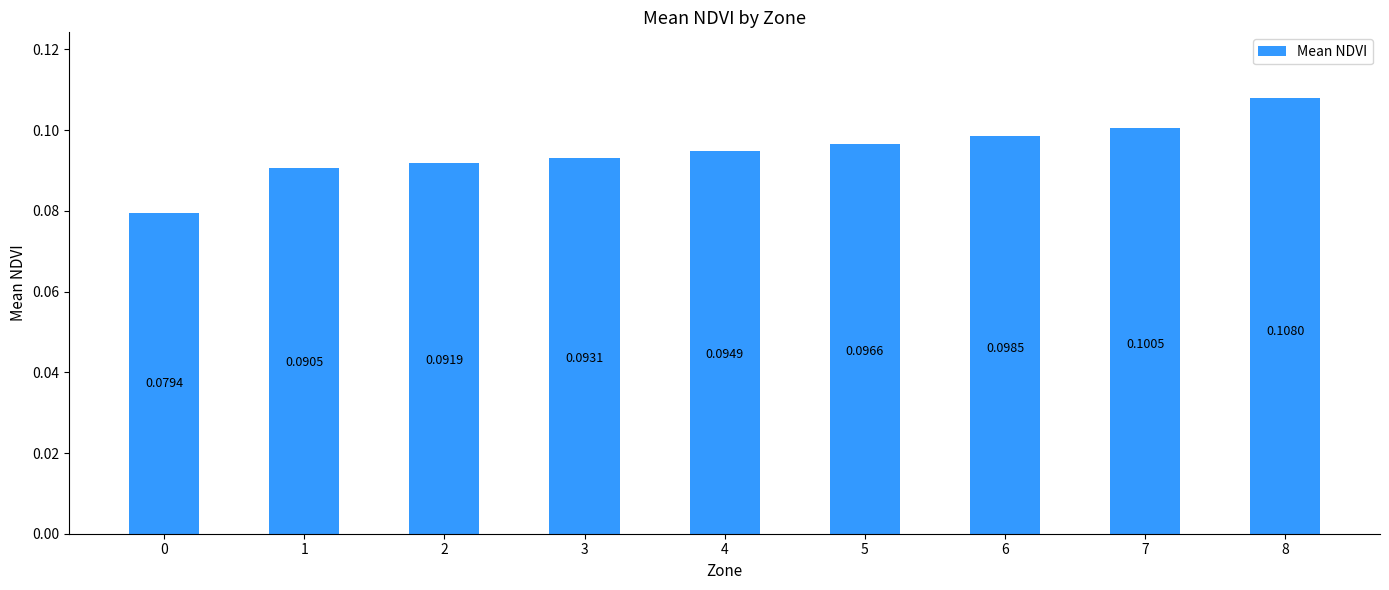

Rank the categories by value from highest to lowest.

8, 7, 6, 5, 4, 3, 2, 1, 0